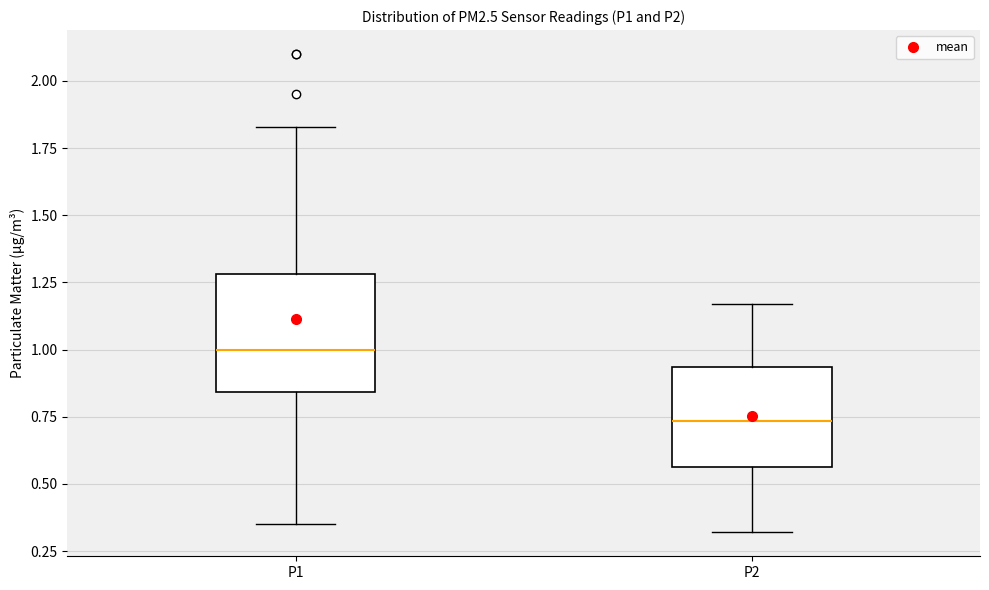

Comparing the boxes themselves (not the whiskers), which one is the tallest?

P1